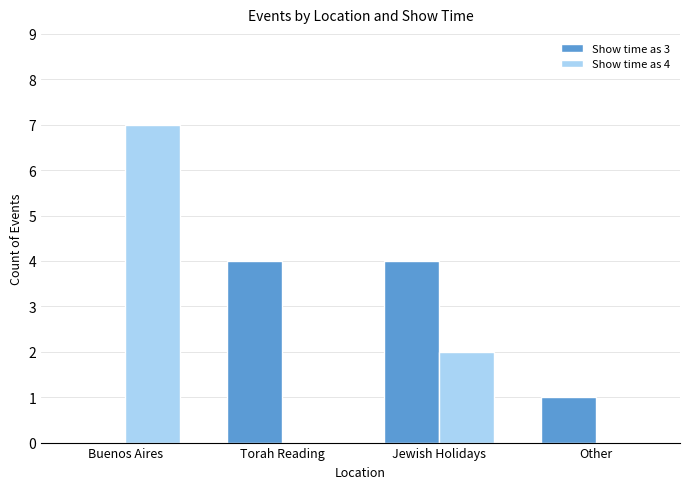

Does the chart contain stacked bars?

No